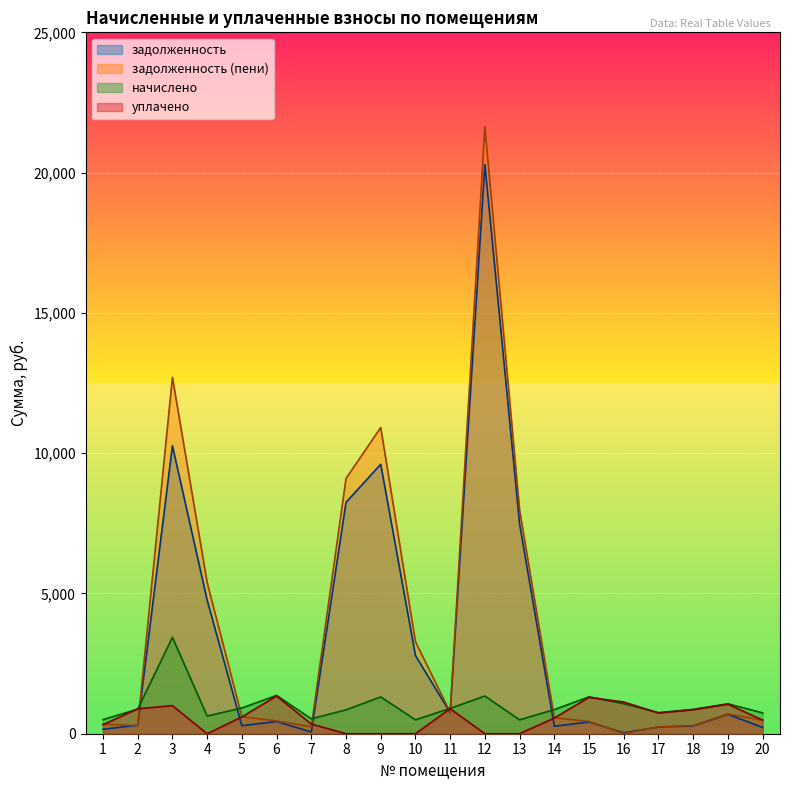

In задолженность, how many points are lower than both neighbors (excluding endpoints)?

5